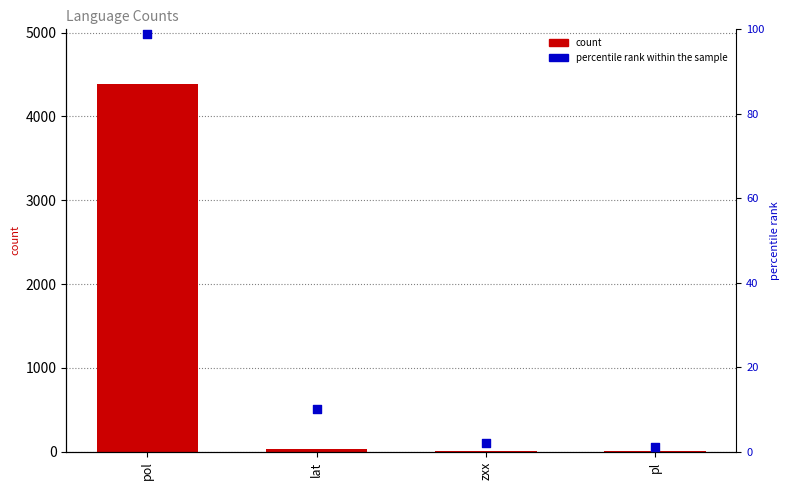

At how many categories does at least one series exceed 436?

1